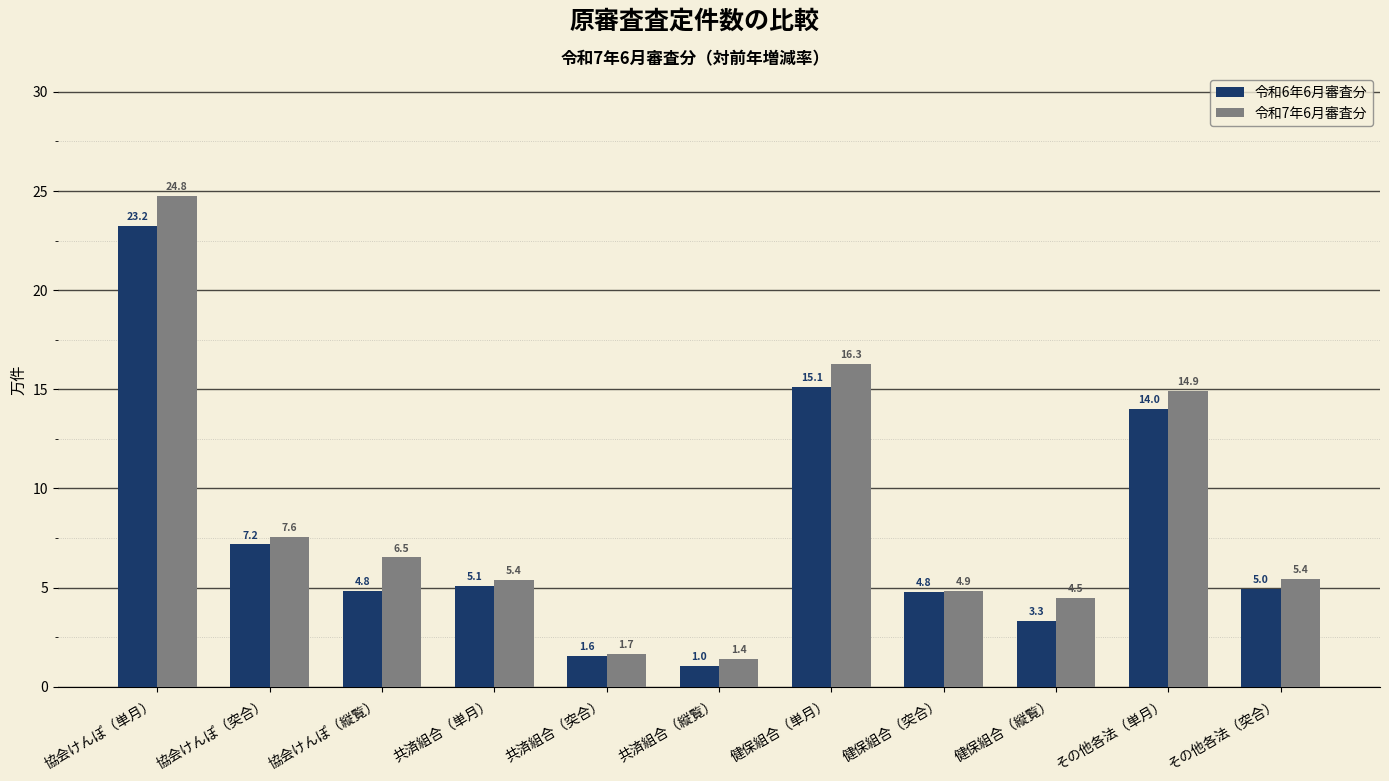

How many bars are there in each group?

2